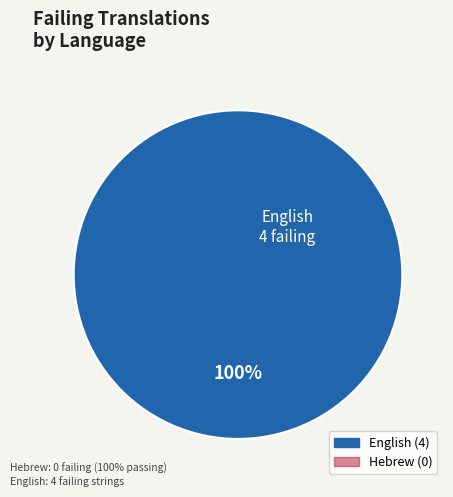

Is there any slice that represents more than half of the pie?

Yes